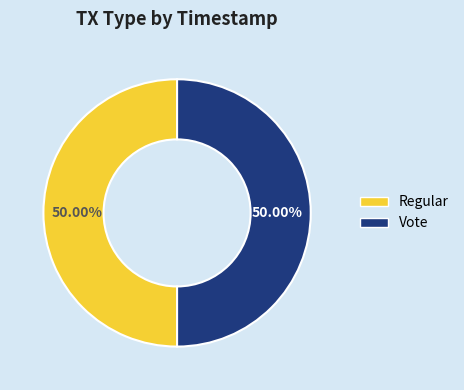

Approximately how many times larger is the value at Regular compared to Vote?

1.0